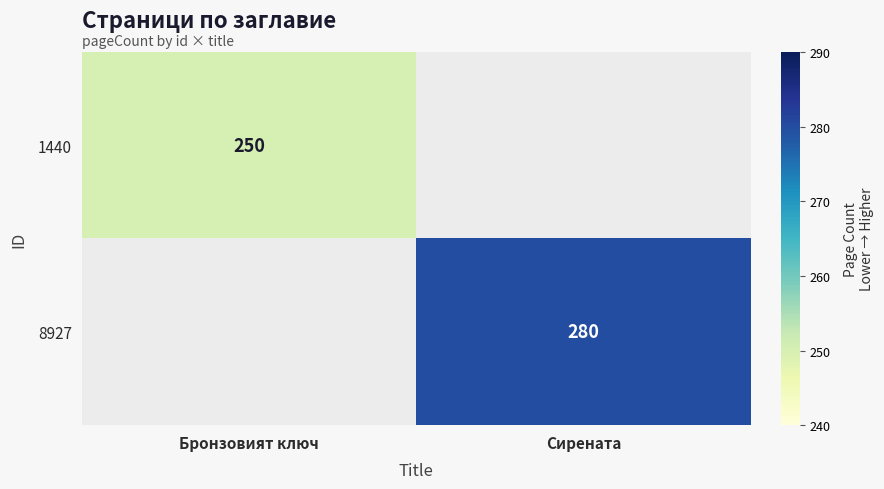

The value of 8927 at Сирената is 426.7. True or false?

False